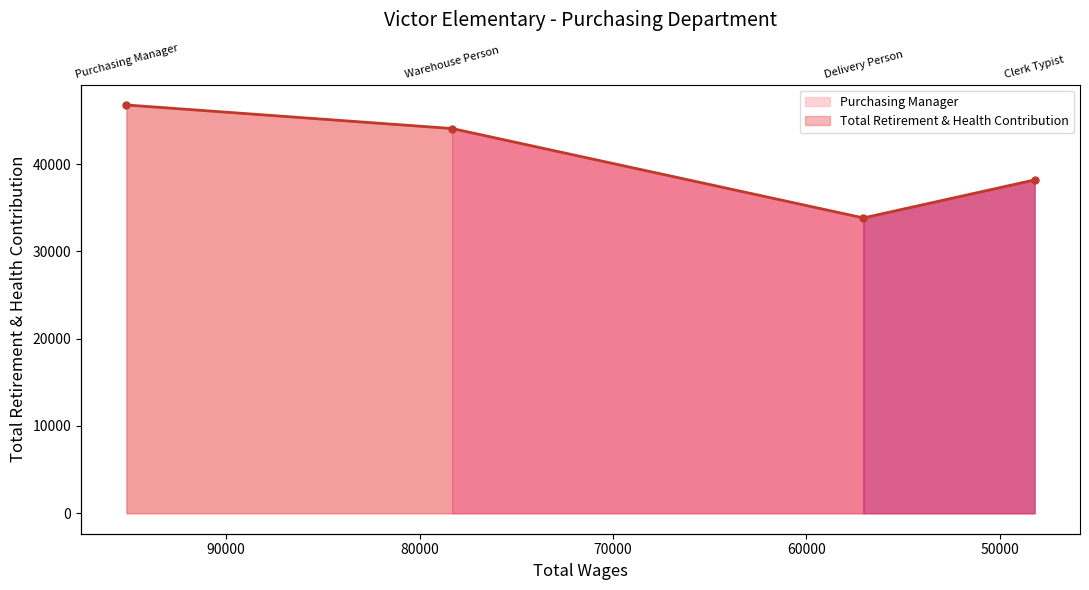

How many lines are shown in the chart?

1